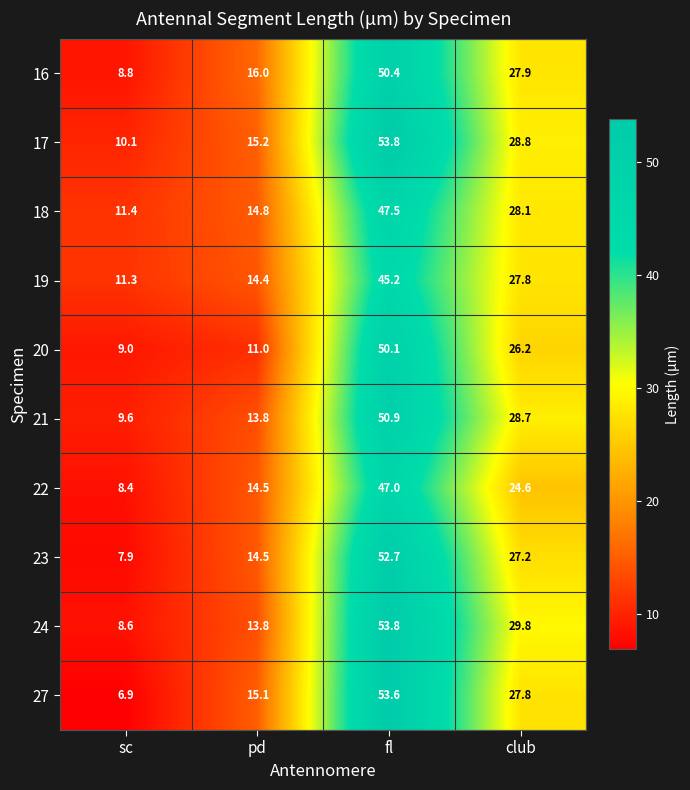

What is the difference between the second highest and second lowest values in the 20 series?

15.2